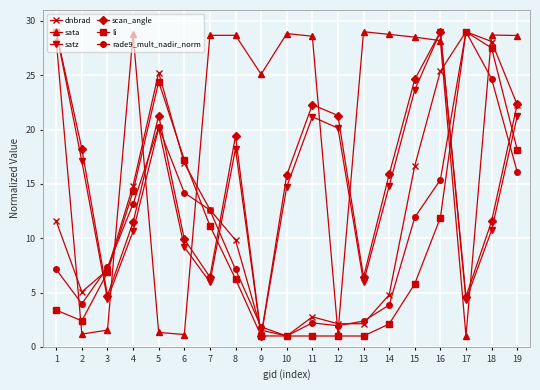

The value of scan_angle at 11 is 11.0. True or false?

False